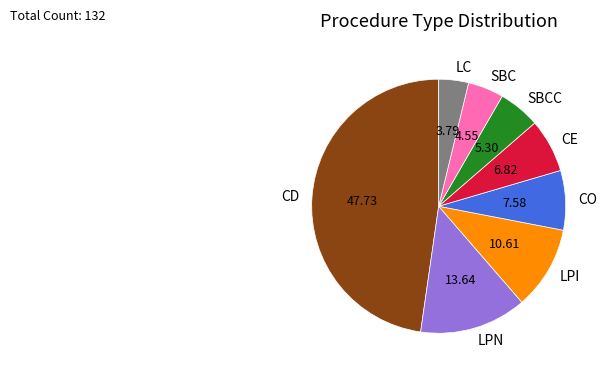

The LPN slice represents 19% of the pie. True or false?

False